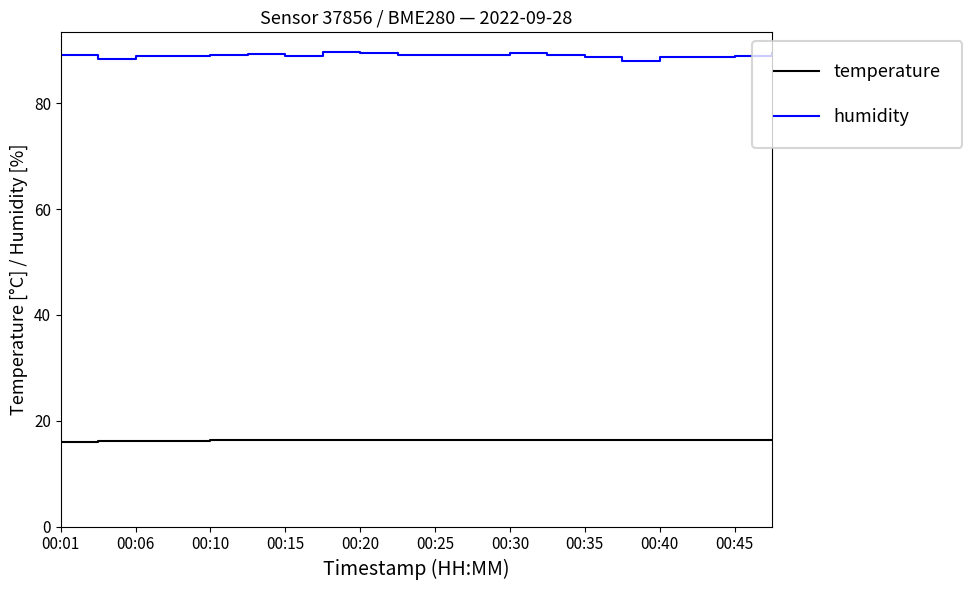

True or false: temperature and humidity cross at least once.

False